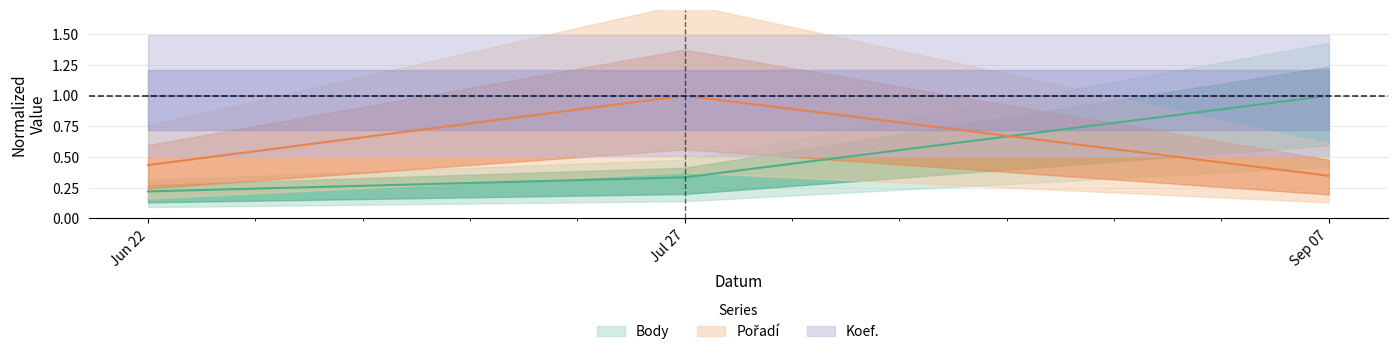

What is the difference between the Pořadí values at Sep 07 and Jun 22?

0.1